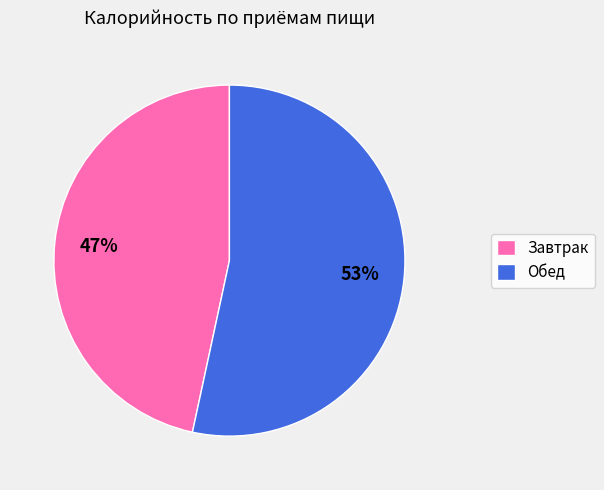

Is it true that Обед is 60% of the pie?

False